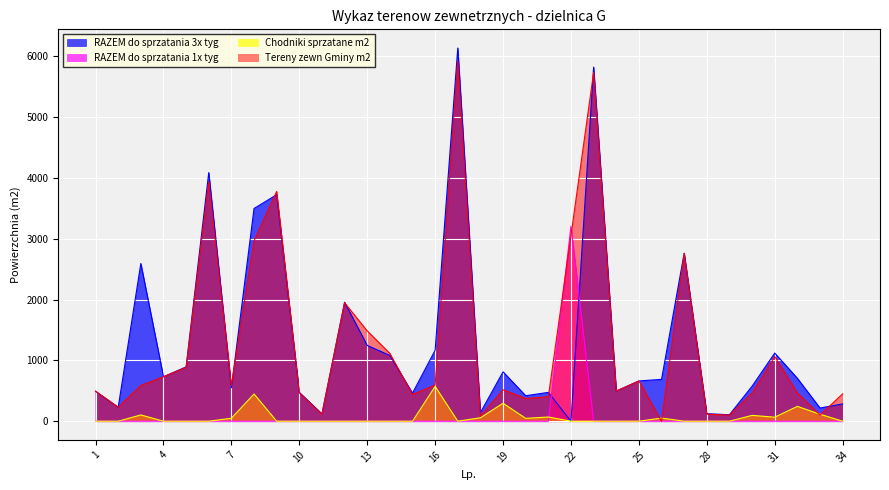

What is the sum of all RAZEM do sprzatania 3x tyg values?

44849